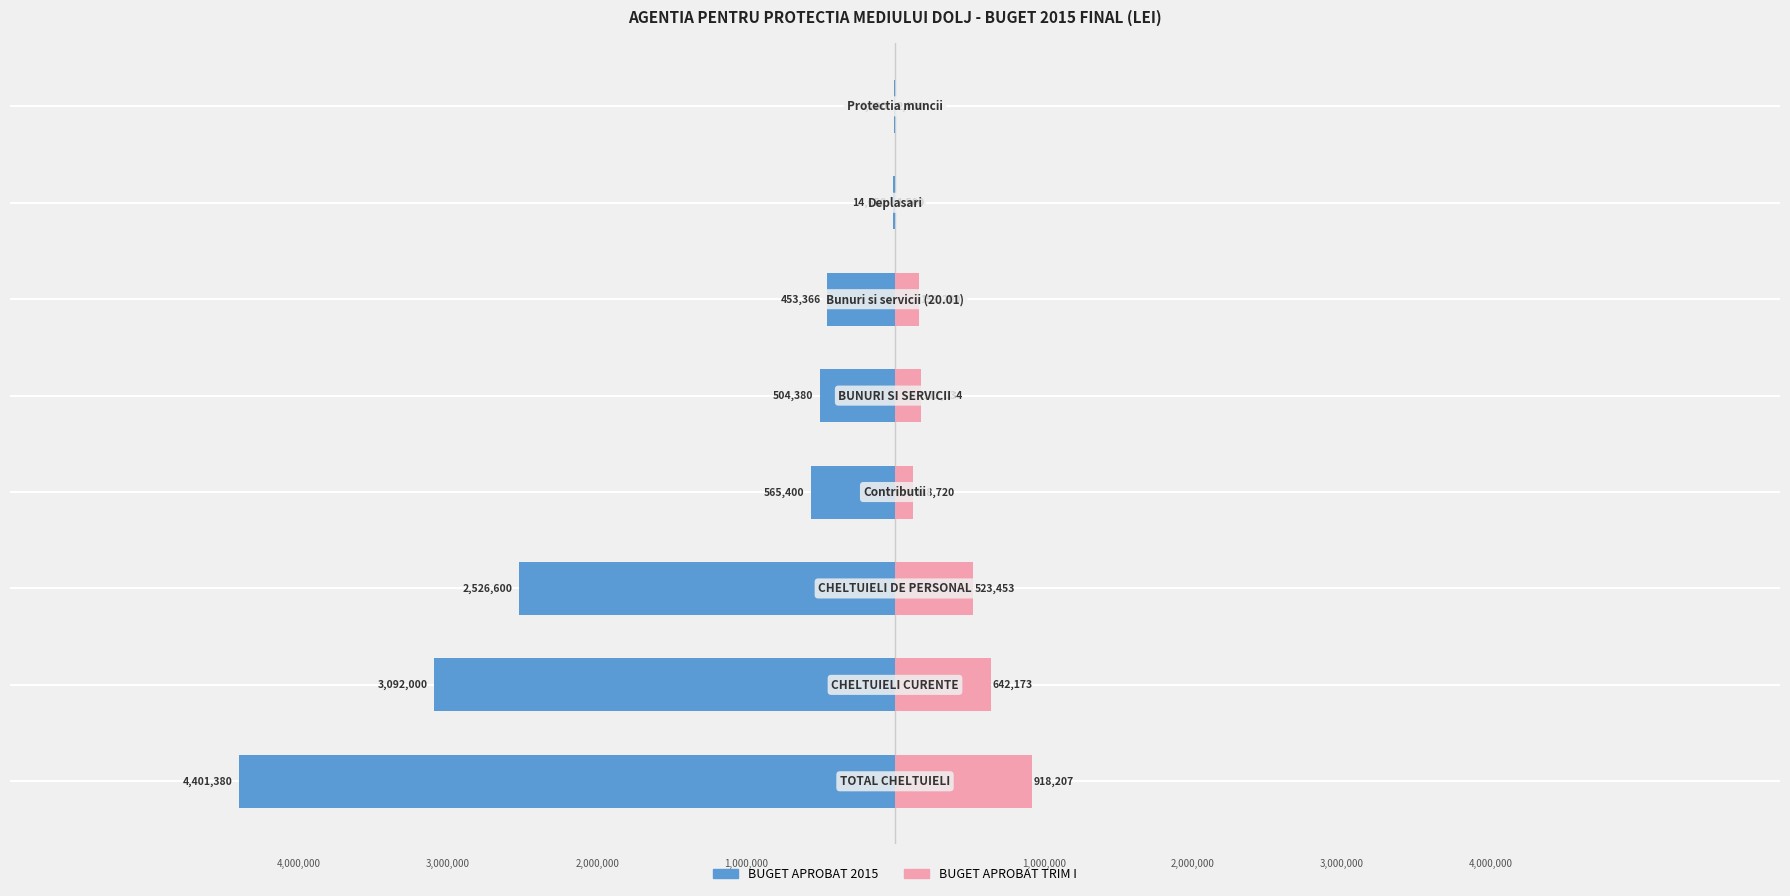

How many data points in BUGET APROBAT 2015 are less than -504380?

4